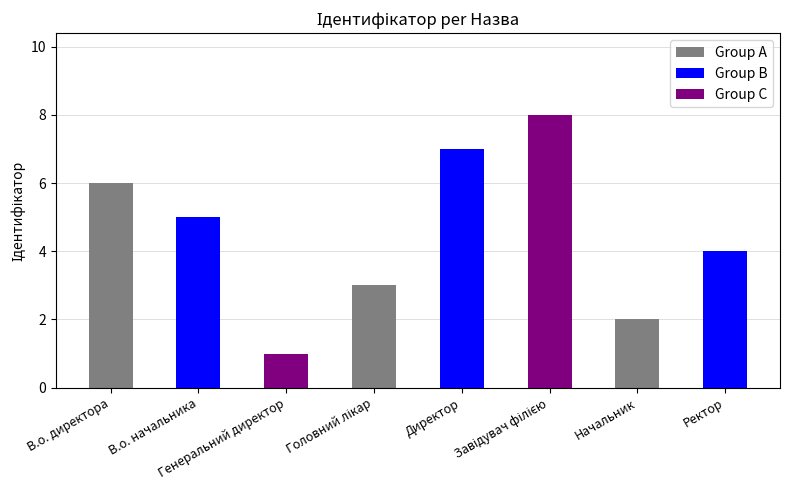

What is the label of the 2nd bar from the right?

Начальник